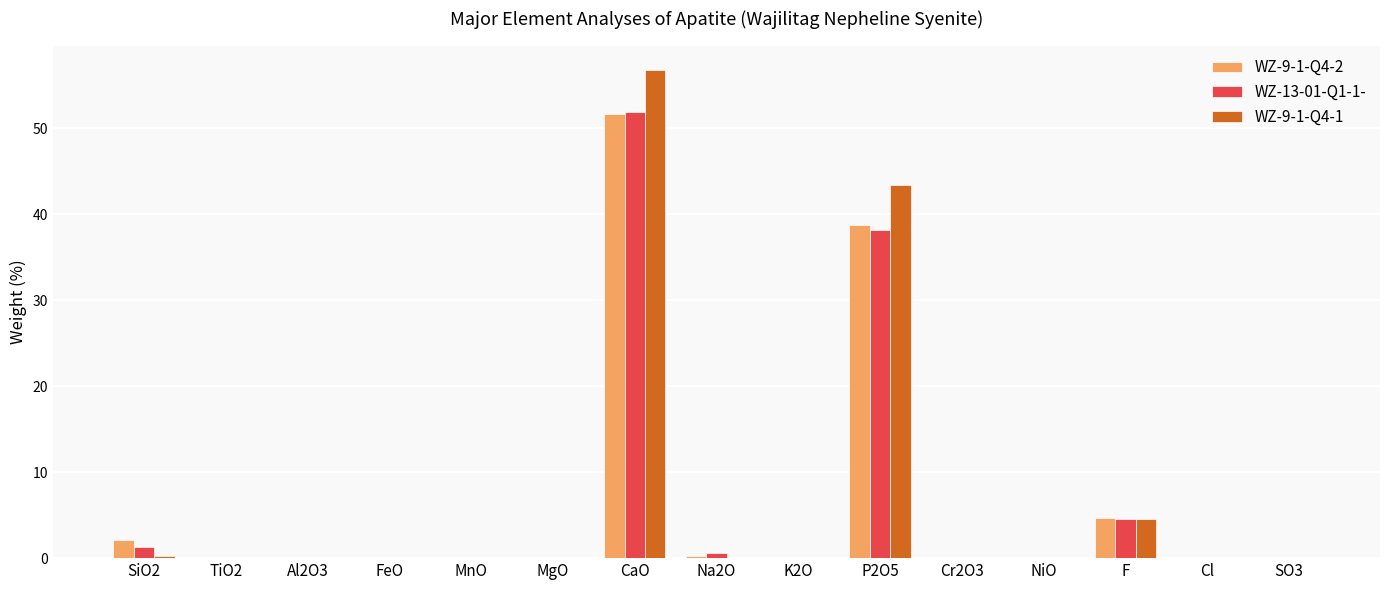

How many categories are shown in the chart?

15